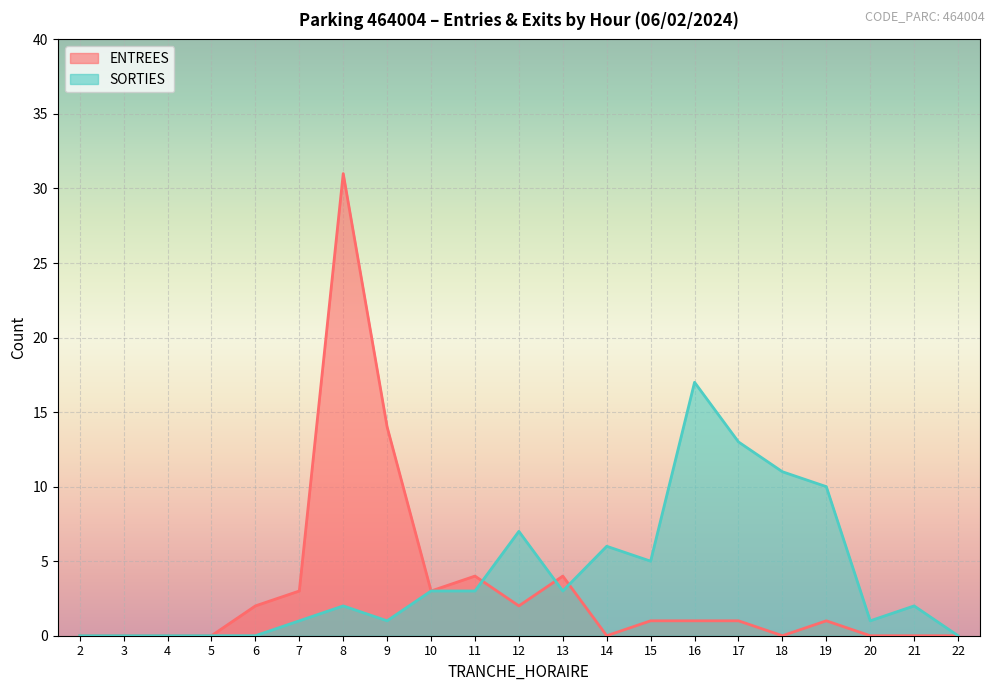

Reading left to right, transcribe all the data shown in this chart.

ENTREES: 2=0	3=0	4=0	5=0	6=2	7=3	8=31	9=14	10=3	11=4	12=2	13=4	14=0	15=1	16=1	17=1	18=0	19=1	20=0	21=0	22=0
SORTIES: 2=0	3=0	4=0	5=0	6=0	7=1	8=2	9=1	10=3	11=3	12=7	13=3	14=6	15=5	16=17	17=13	18=11	19=10	20=1	21=2	22=0